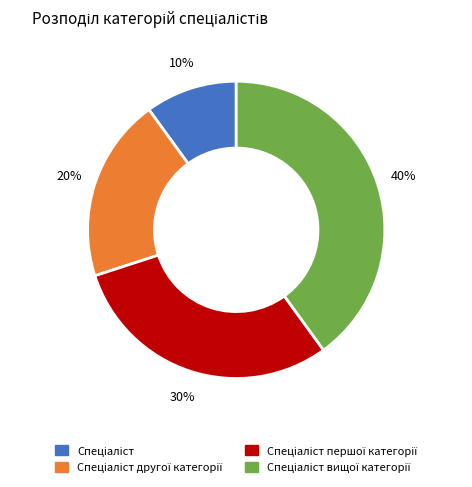

Is there any slice that represents more than half of the pie?

No